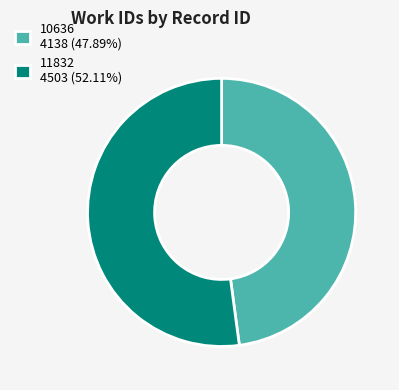

What is the ratio of the value at 10636 to the value at 11832?

0.9